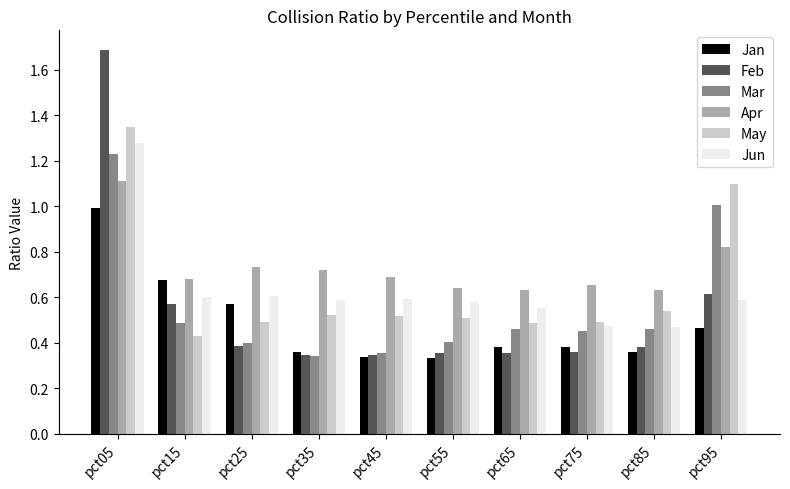

Which series changed the most between pct05 and pct75?

Feb